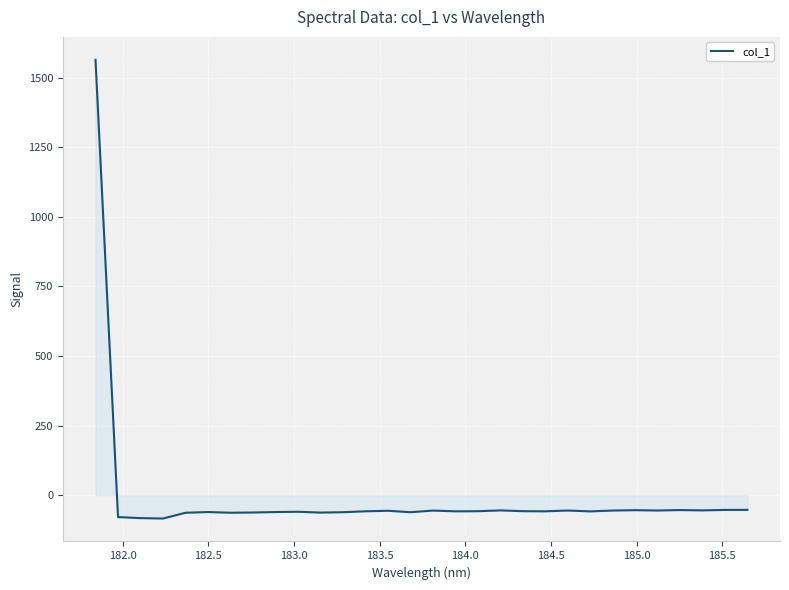

What is the maximum value shown in the chart?

1564.8